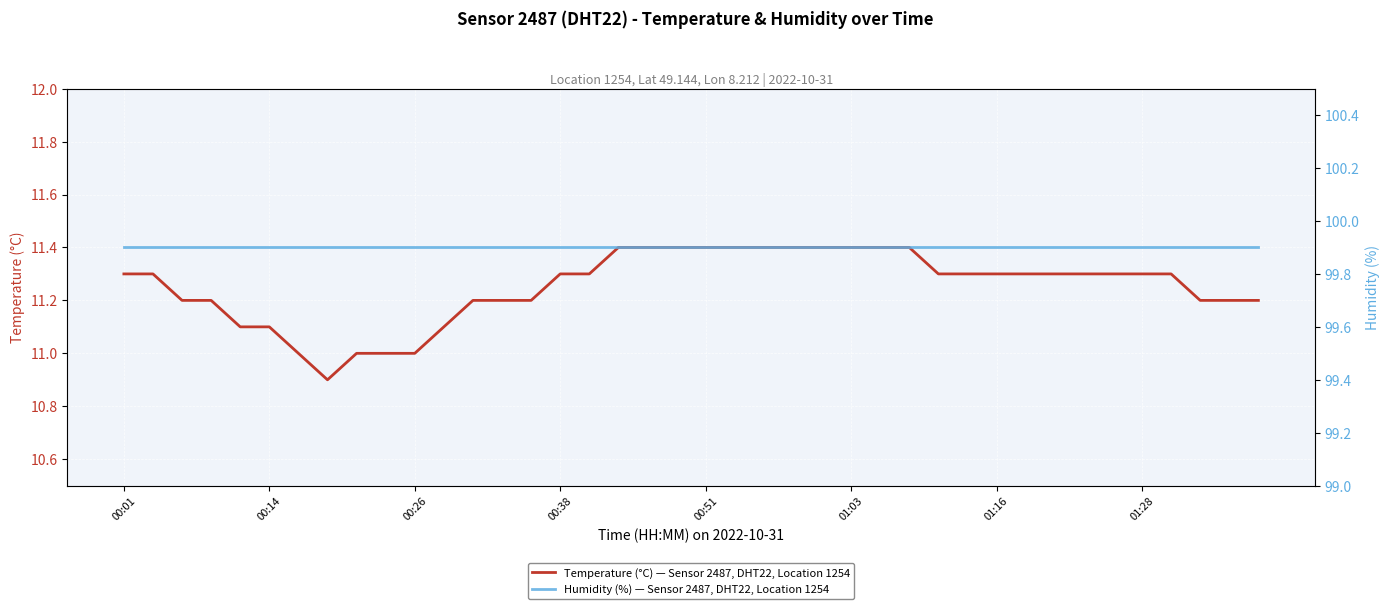

Which category has the lowest value in the Humidity (%) — Sensor 2487, DHT22, Location 1254 series?

00:01